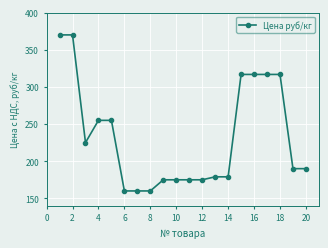

What is the smallest value displayed?

160.0